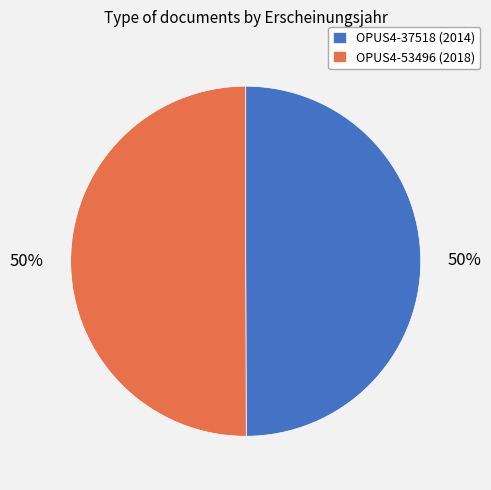

Approximately how many times larger is the value at OPUS4-37518 (2014) compared to OPUS4-53496 (2018)?

1.0